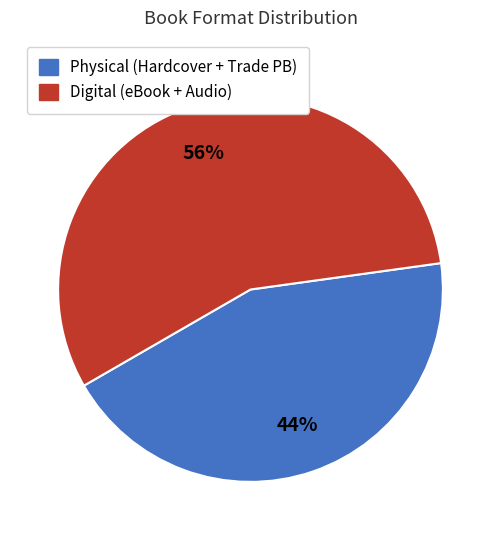

To the nearest percent, what is the difference between the largest and smallest slice percentages?

12%